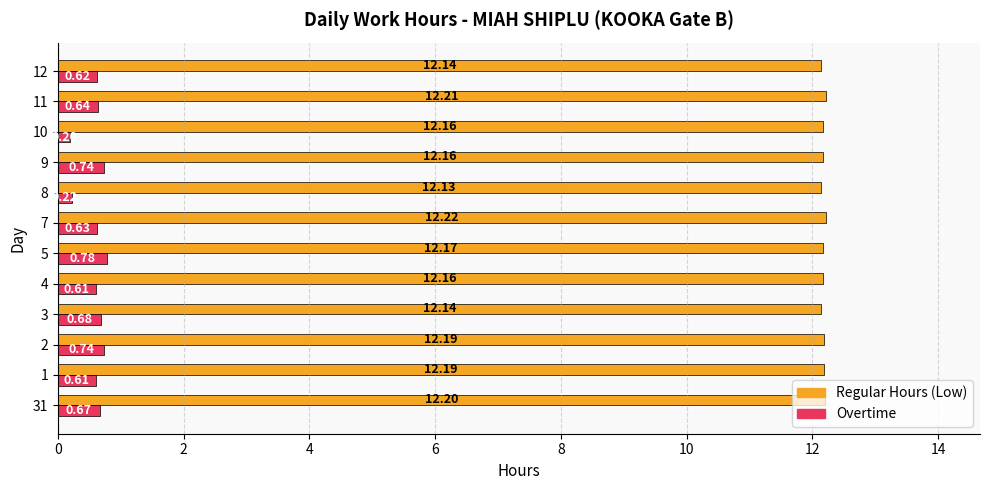

At how many categories does at least one series exceed 6?

12